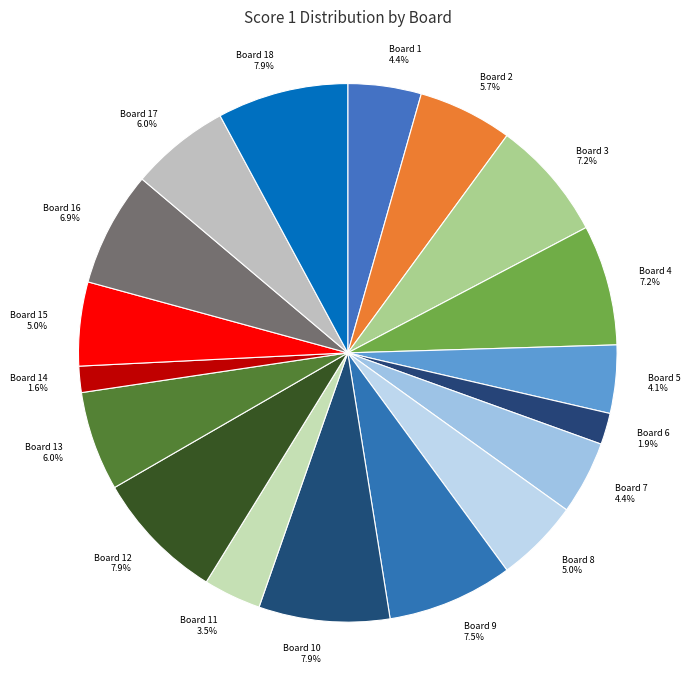

Does any single category account for the majority?

No